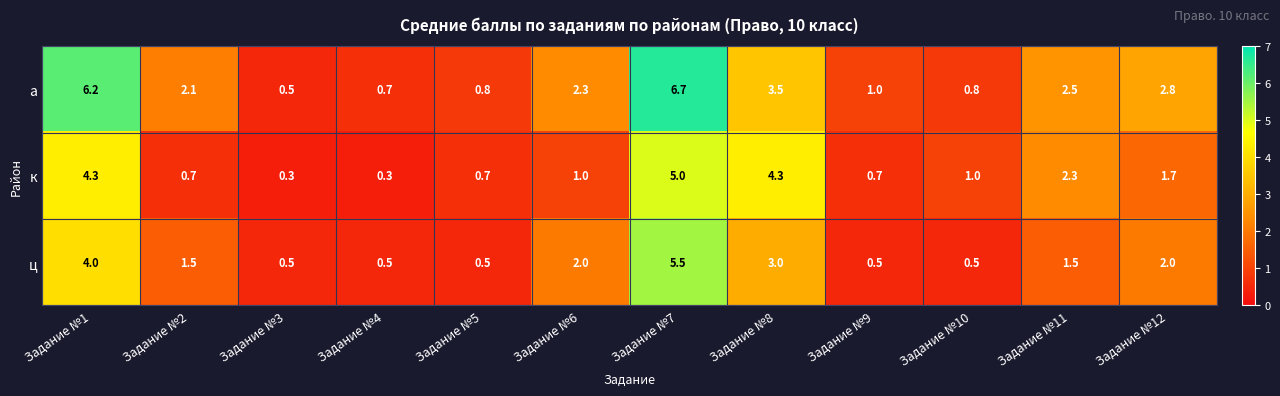

What is the greatest value displayed?

6.7